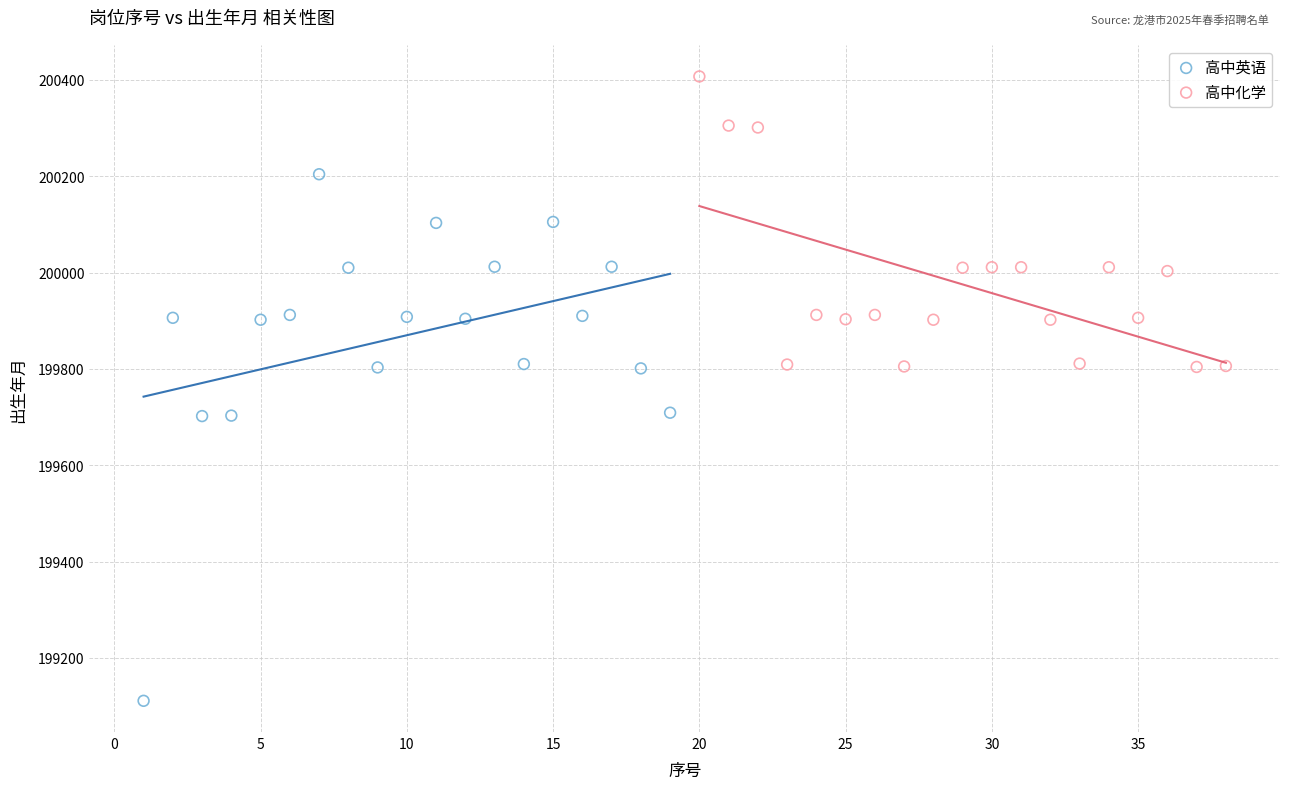

Which series contains the highest Y value?

高中化学